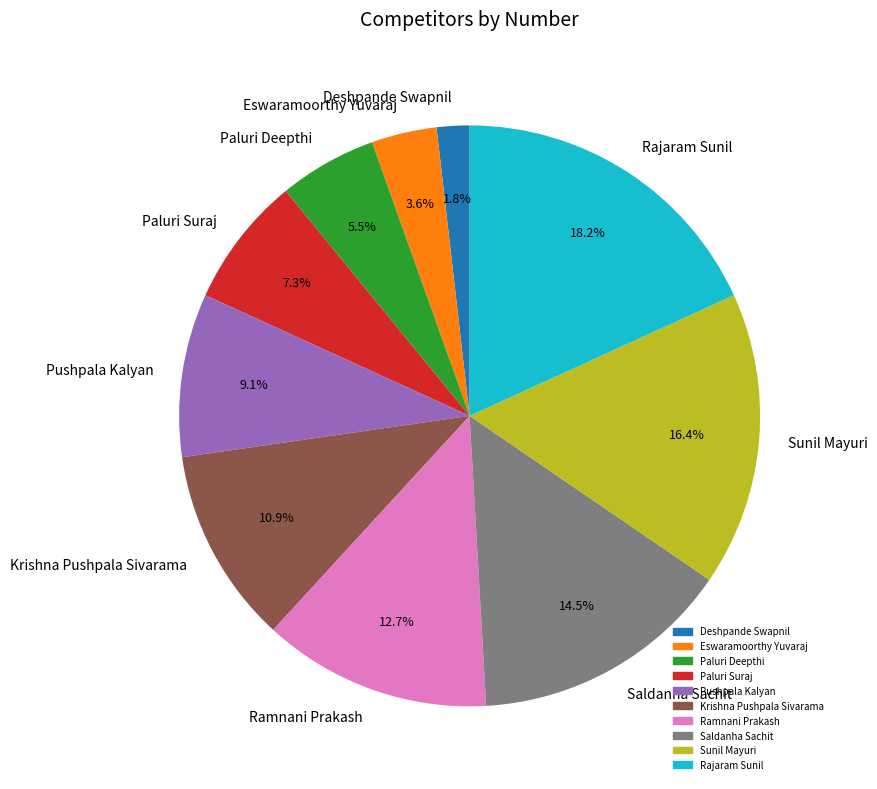

How many segments does this pie chart have?

10